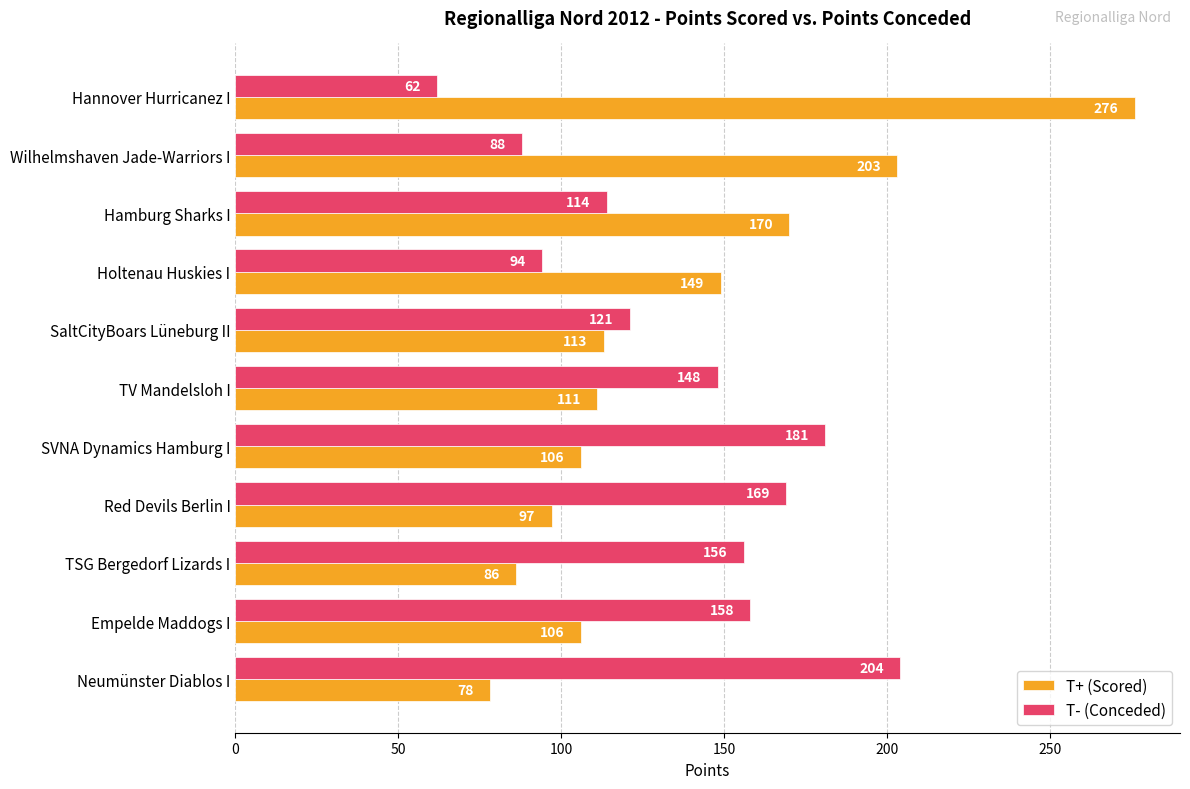

What is the sum of the T- (Conceded) values at Red Devils Berlin I and Hamburg Sharks I?

283